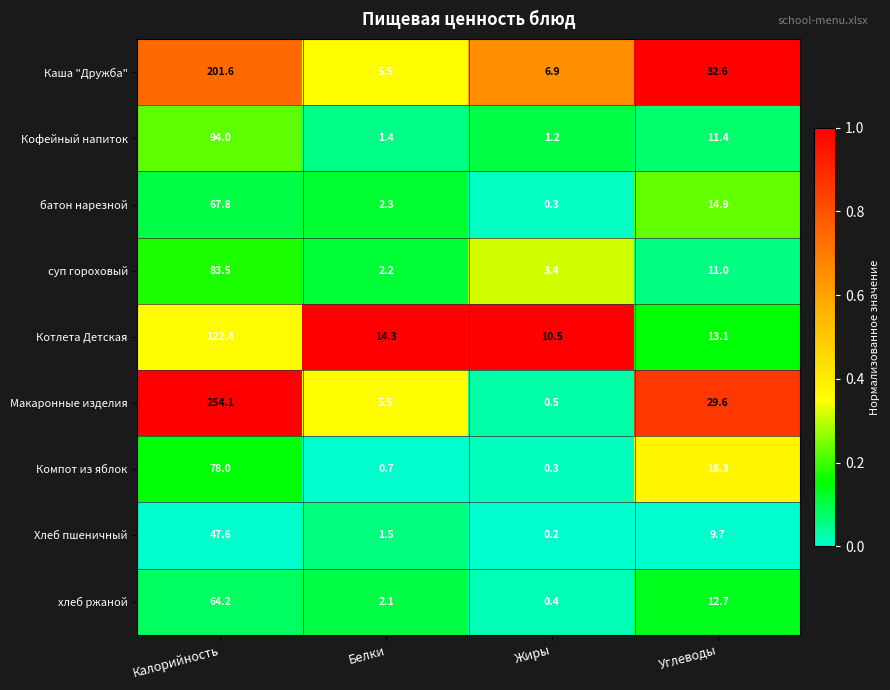

Which label corresponds to the smallest value in the chart?

Жиры